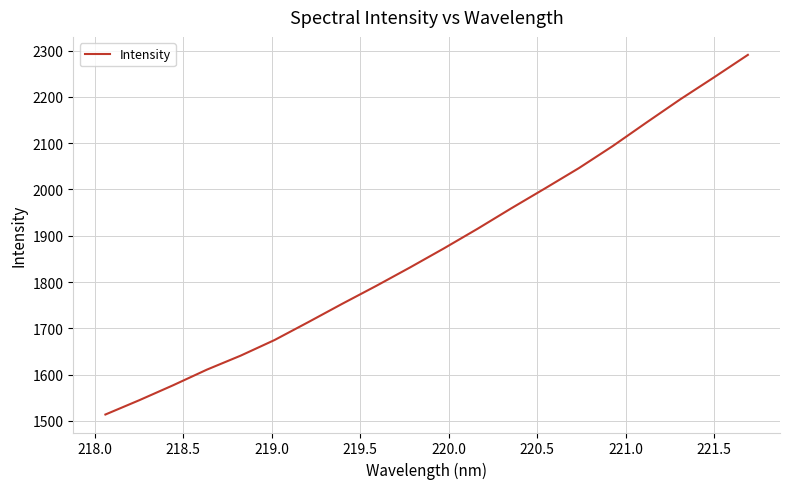

What is the maximum value shown in the chart?

2291.0